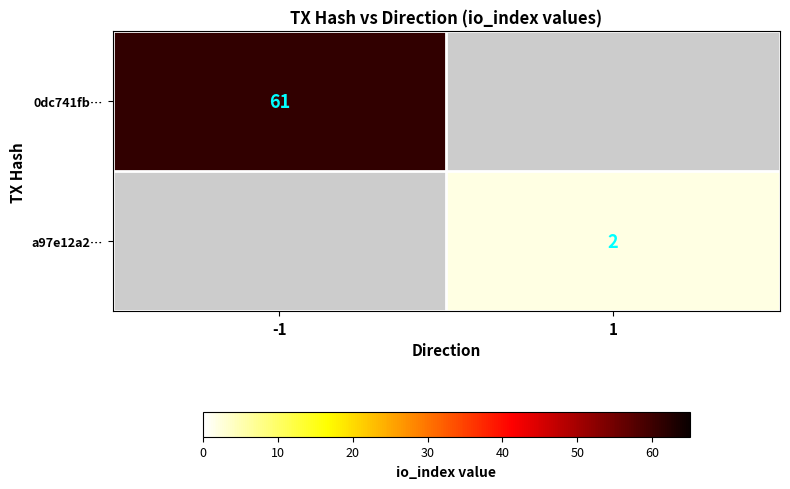

The 0dc741fb… series shows 61 at -1. True or false?

True